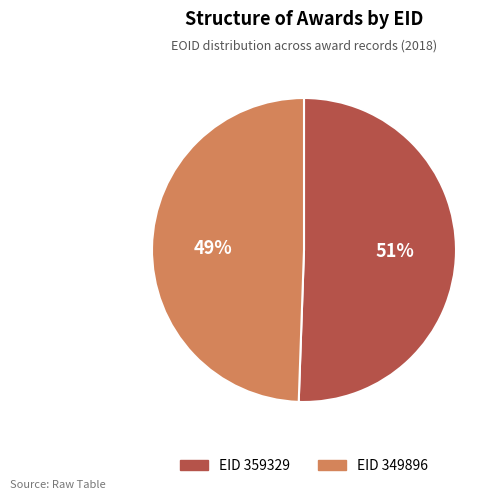

Which slice represents more than half of the pie?

EID 359329